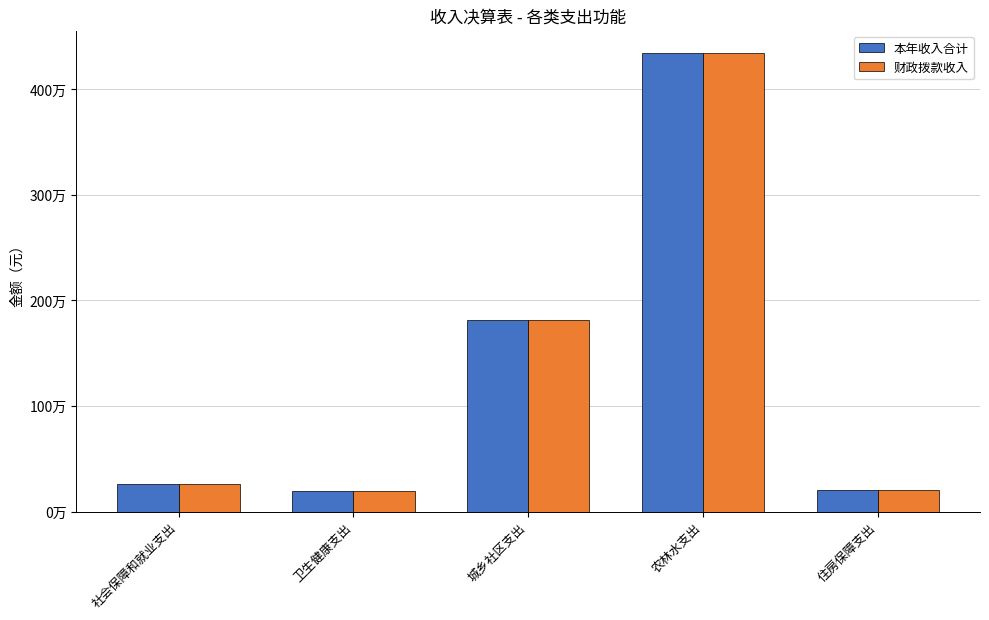

Reading left to right, extract all data points from this chart.

本年收入合计: 社会保障和就业支出=256847.0	卫生健康支出=197462.5	城乡社区支出=1813610.0	农林水支出=4340319.2	住房保障支出=201084.0
财政拨款收入: 社会保障和就业支出=256847.0	卫生健康支出=197462.5	城乡社区支出=1813610.0	农林水支出=4340319.2	住房保障支出=201084.0